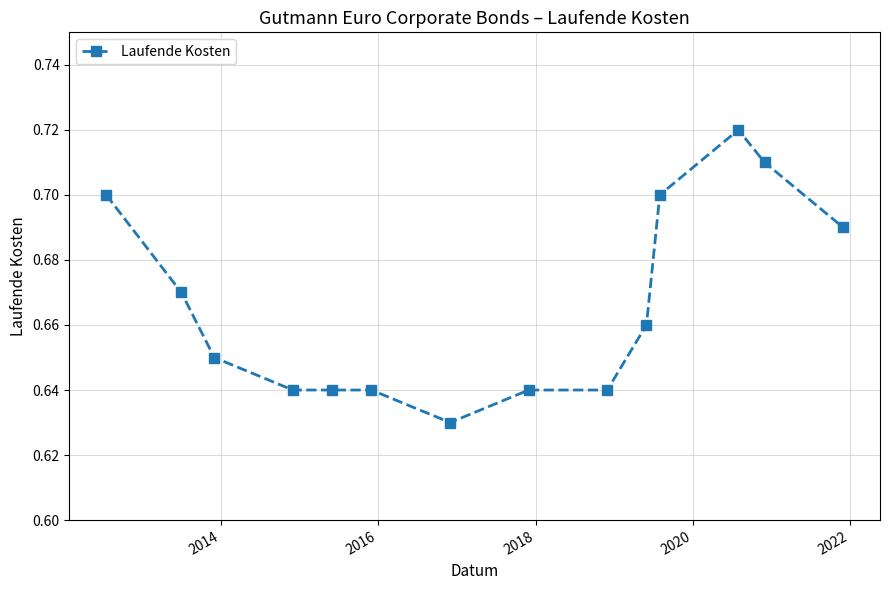

How many values are between 0 and 1?

14